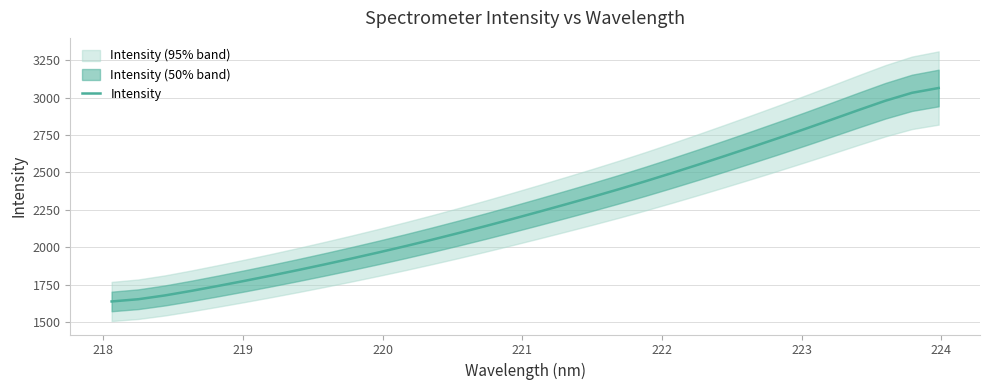

What is the highest value of the Intensity series?

3065.2